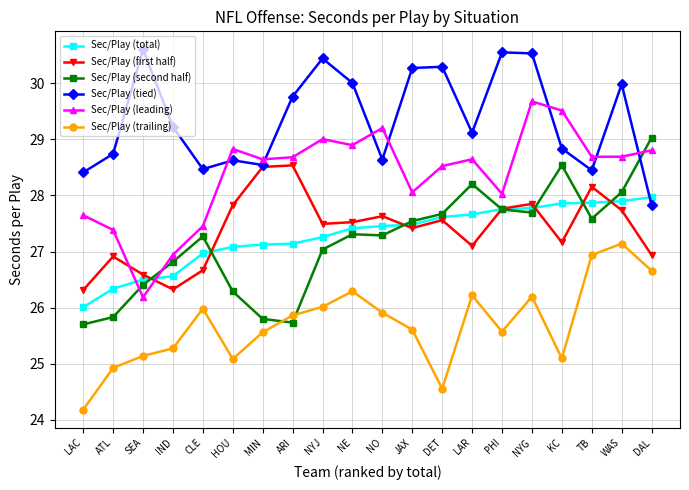

How many lines are shown in the chart?

6